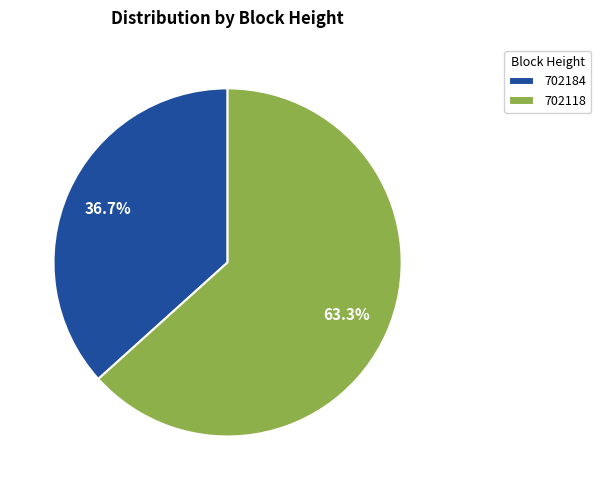

Which slice is the smallest?

702184